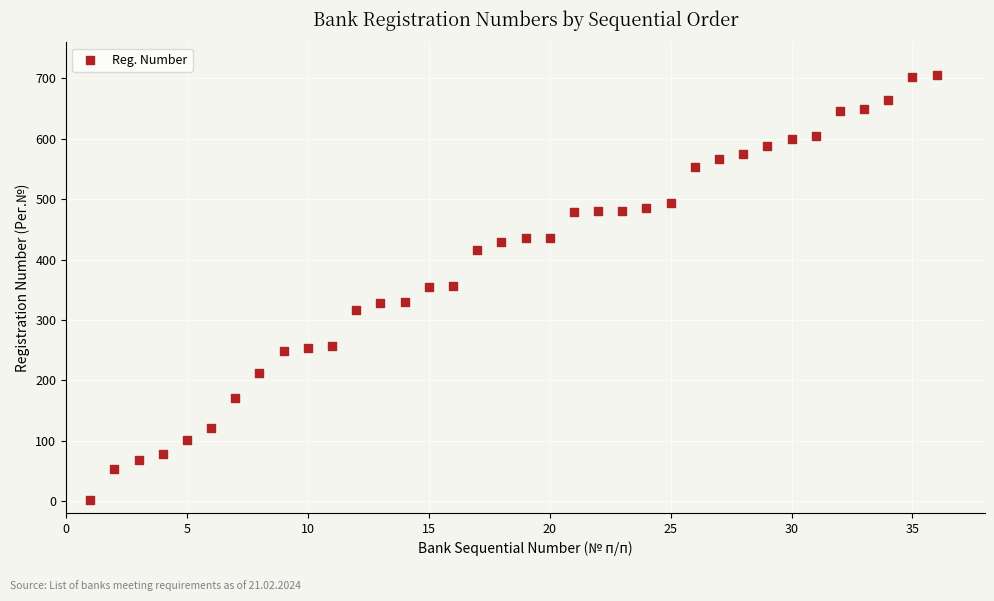

What is the range of X values (max minus min)?

35